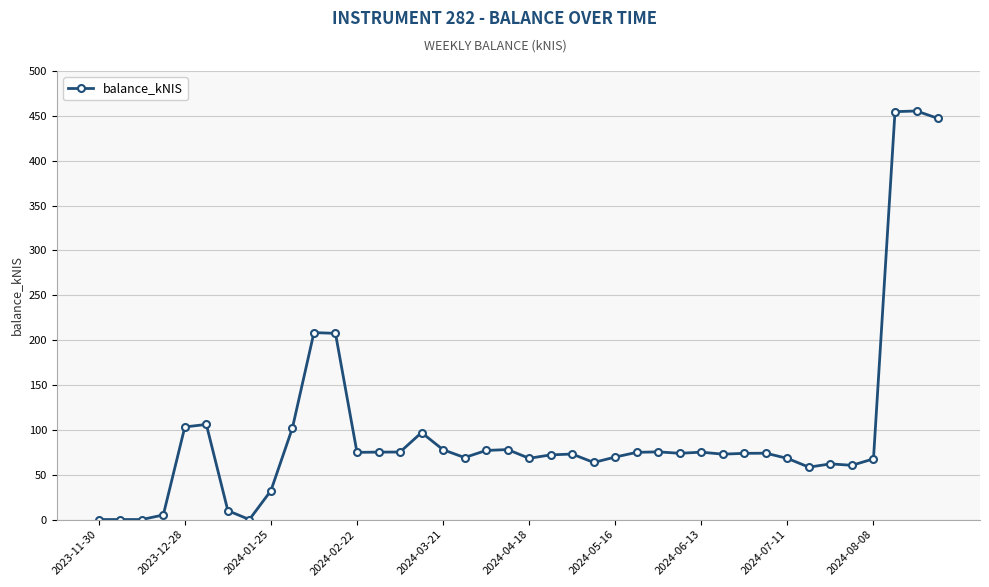

What is the difference between the maximum and second lowest values?

455.4